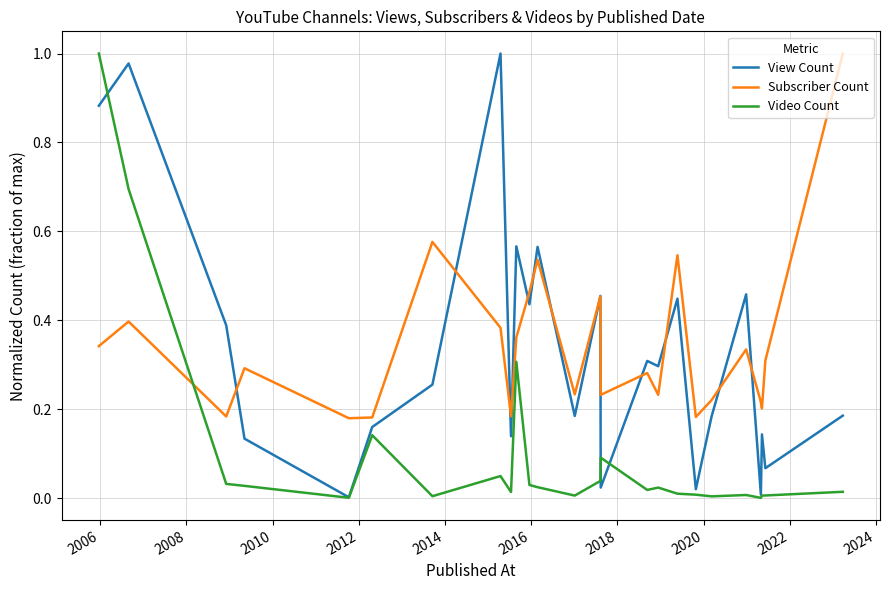

True or false: Subscriber Count and Video Count cross at least once.

True